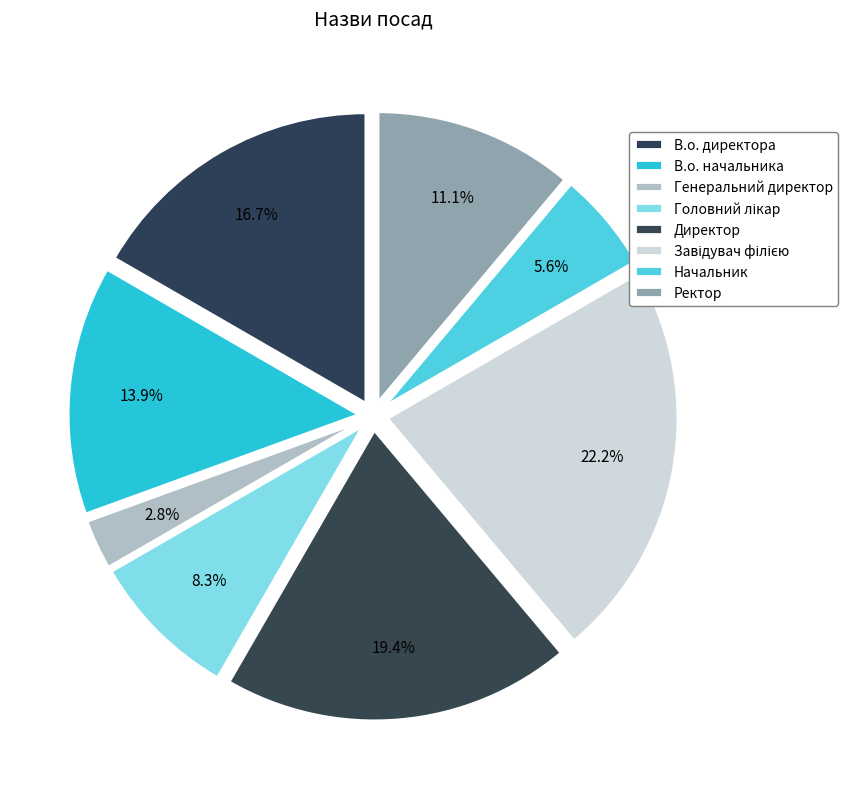

Count the number of slices in the pie.

8